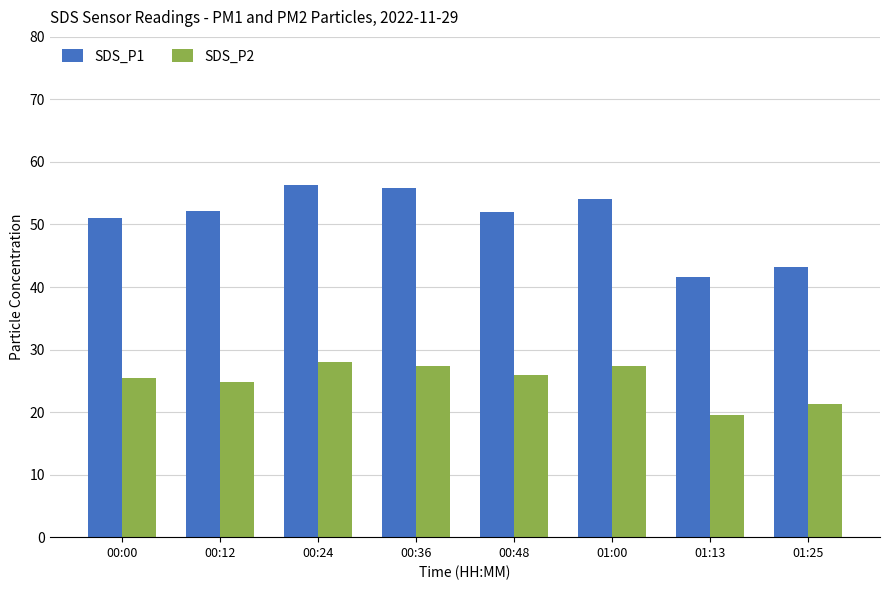

What is the average value of the SDS_P1 series?

50.8